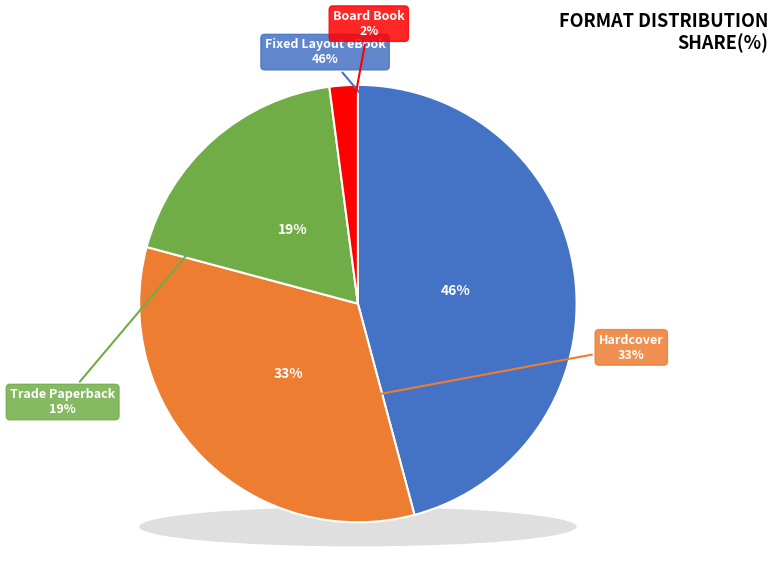

To the nearest percent, what is the average slice percentage?

25%